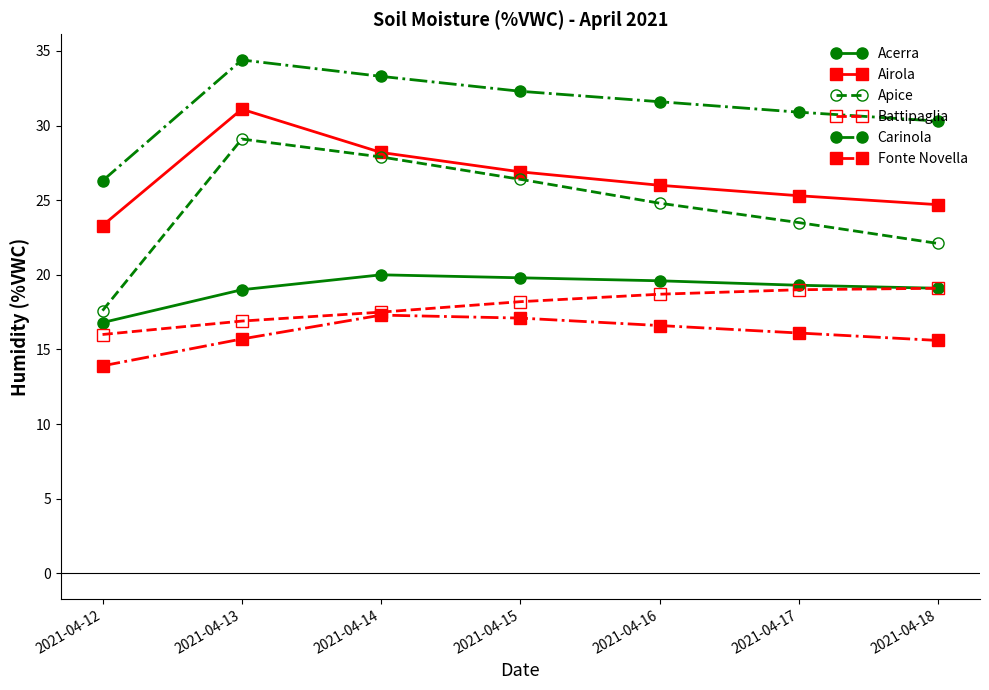

The value of Fonte Novella at 2021-04-17 is 16.1. True or false?

True